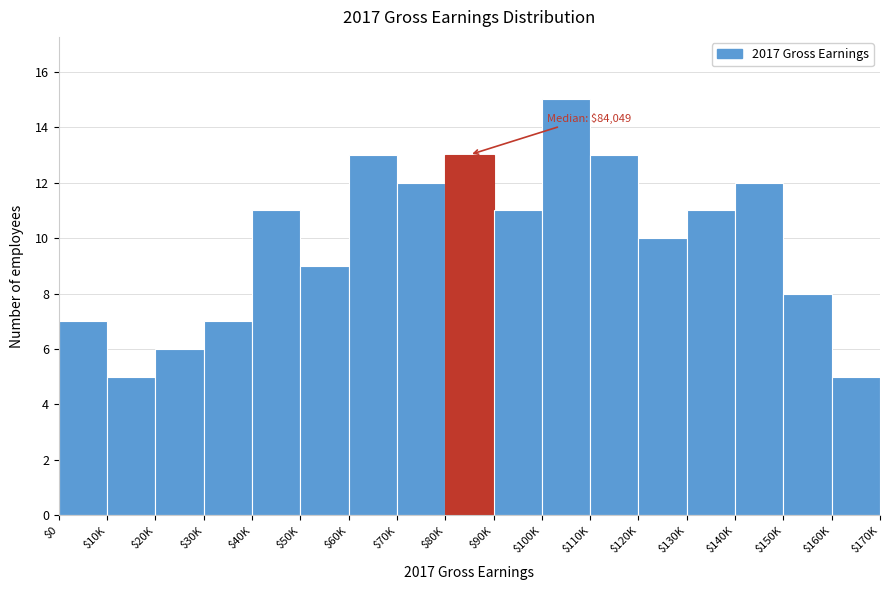

Reading right to left, what are all the values shown in this chart?

5	8	12	11	10	13	15	11	13	12	13	9	11	7	6	5	7